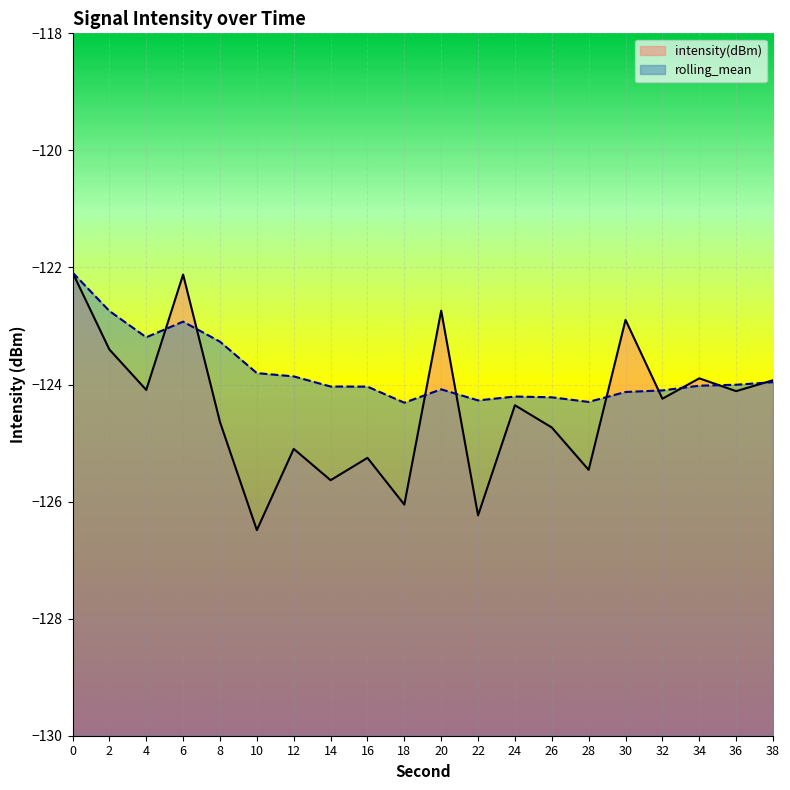

How many intersections are there between intensity(dBm) and rolling_mean?

9